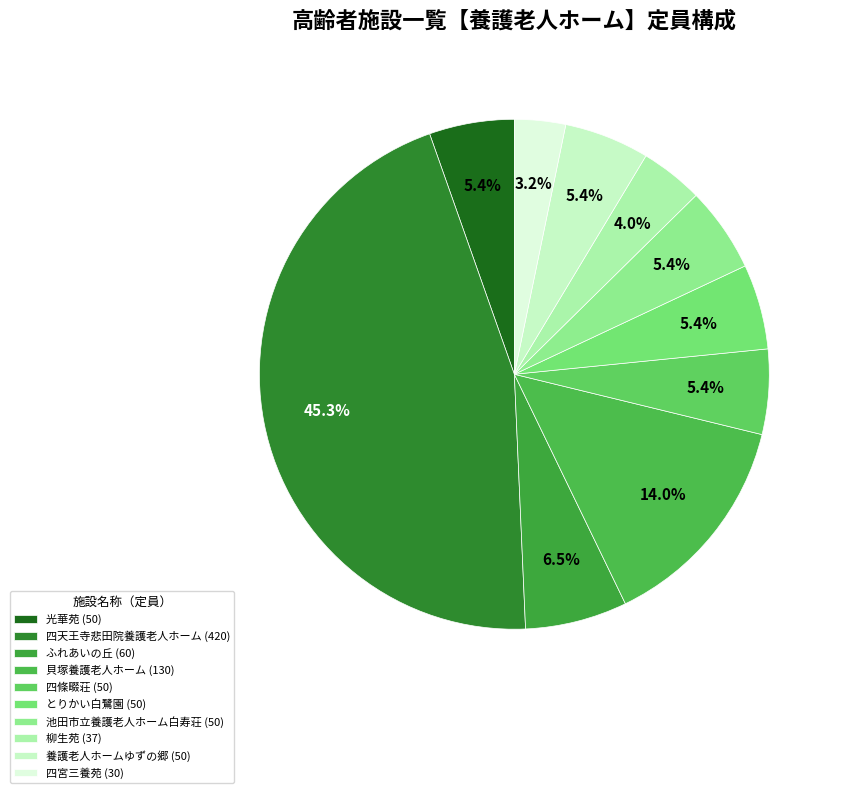

Rank the categories by value from highest to lowest.

四天王寺悲田院養護老人ホーム, 貝塚養護老人ホーム, ふれあいの丘, 光華苑, 四條畷荘, とりかい白鷺園, 池田市立養護老人ホーム白寿荘, 養護老人ホームゆずの郷, 柳生苑, 四宮三養苑